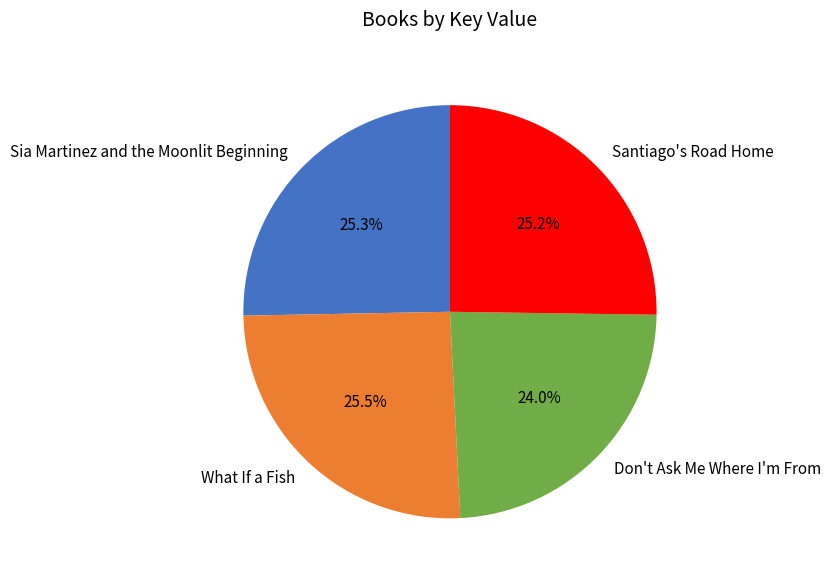

True or false: Santiago's Road Home accounts for 25% of the total.

True